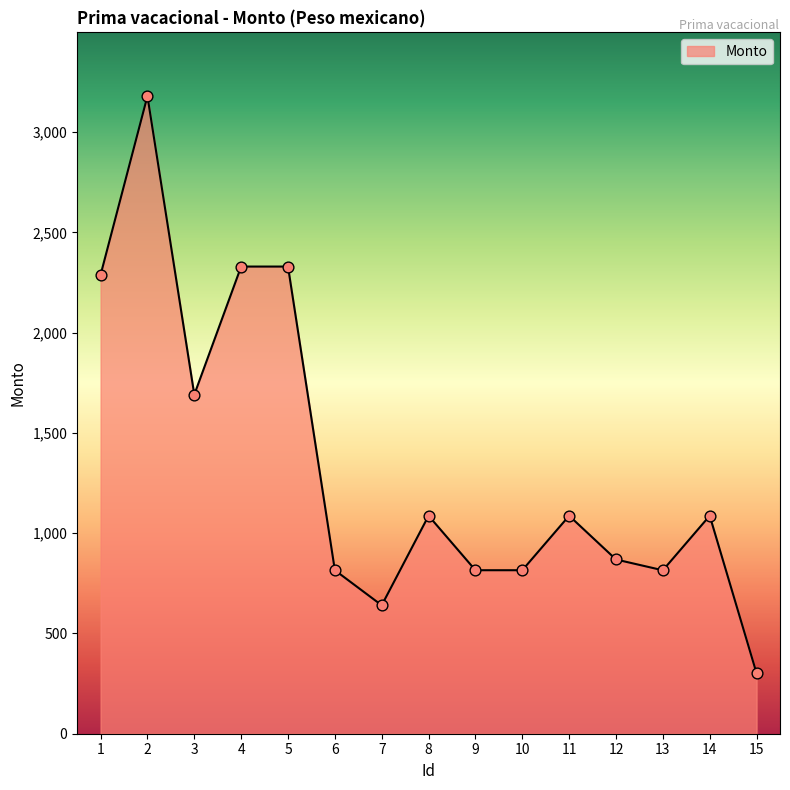

What is the ratio of the value at 1 to the value at 7?

3.6